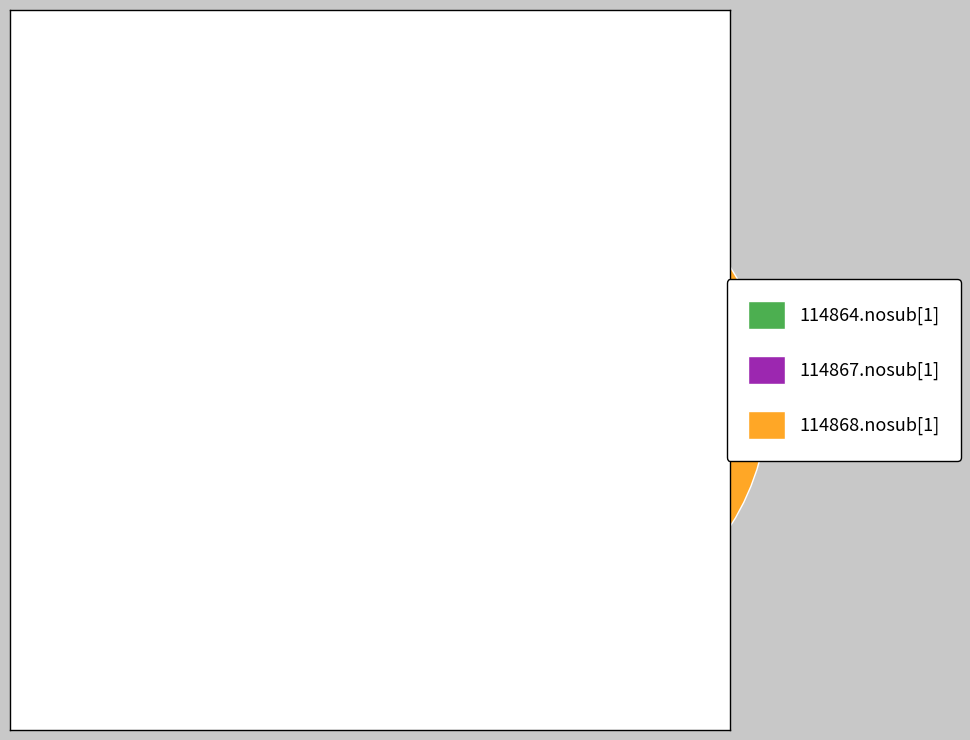

Does any single category account for the majority?

No